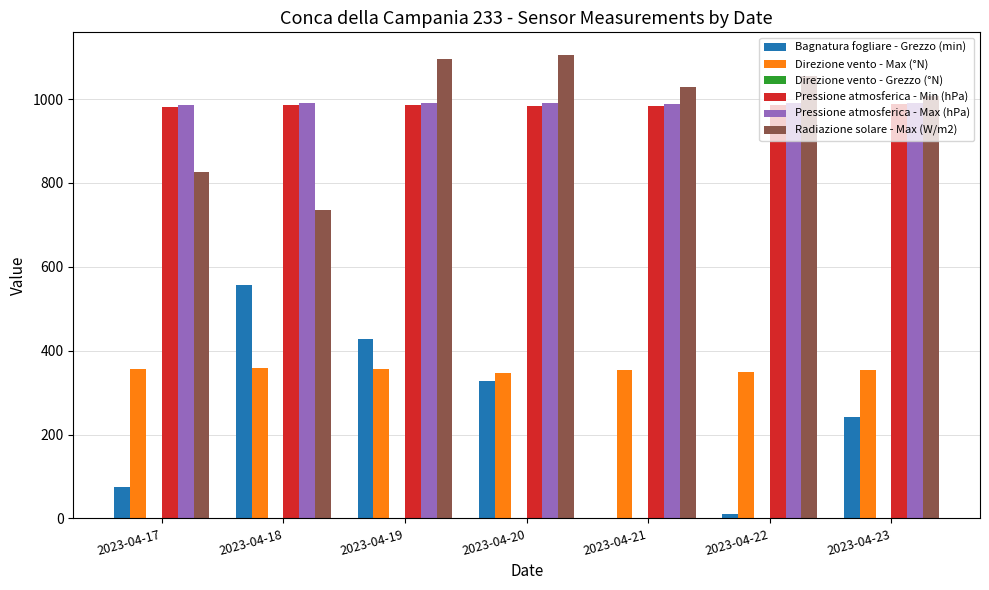

The value of Pressione atmosferica - Max (hPa) at 2023-04-21 is 690.7. True or false?

False